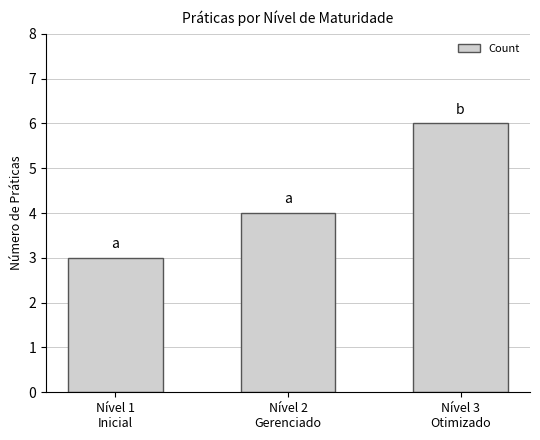

Approximately how many times larger is the value at Nível 1
Inicial compared to Nível 3
Otimizado?

0.5